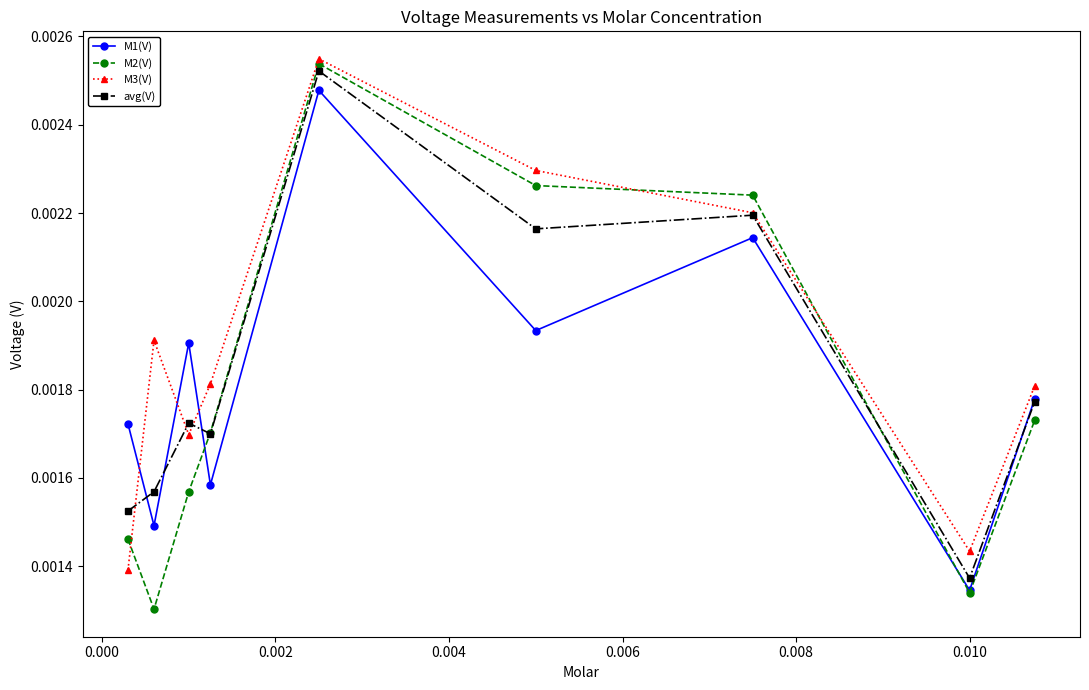

Count the M3(V) values in the range 0 to 1.

9